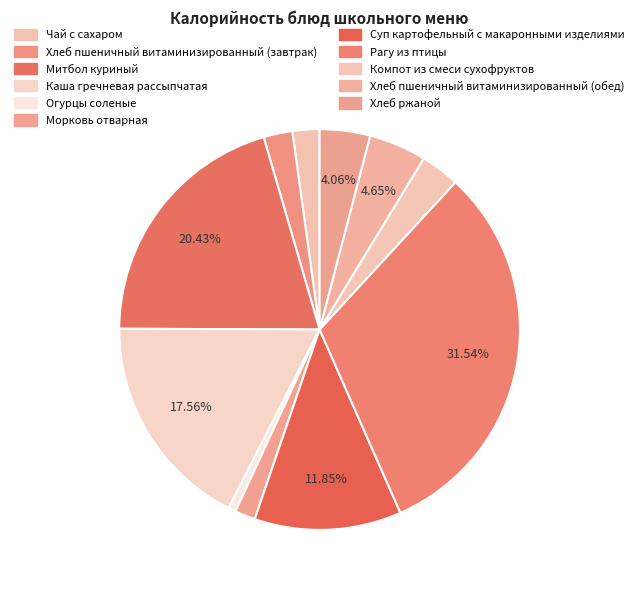

To the nearest percent, what is the combined percentage of Хлеб пшеничный витаминизированный (обед) and Огурцы соленые?

5%